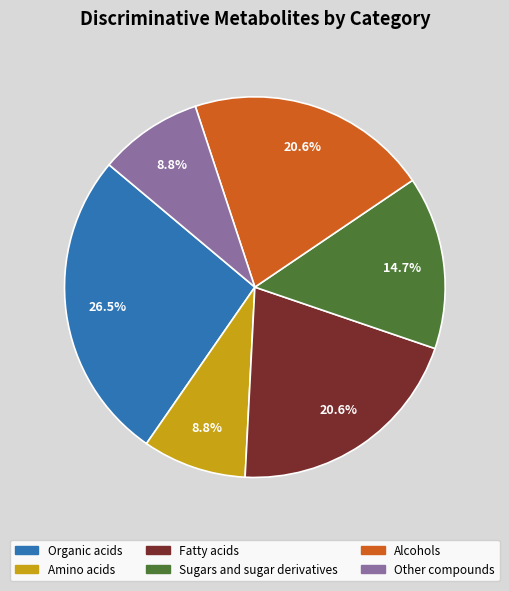

How many slices are in this pie chart?

6